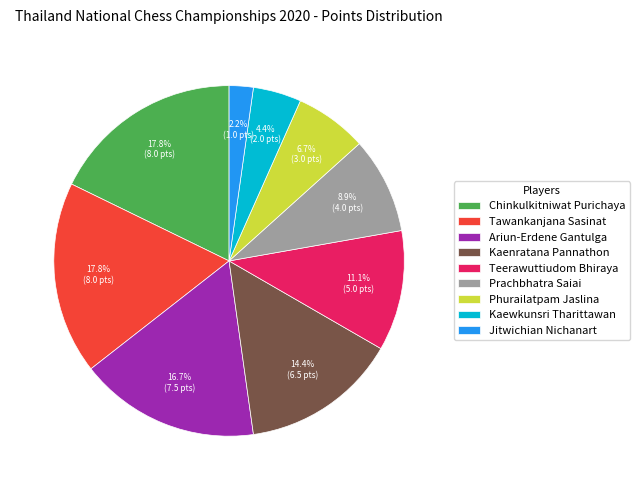

What percentage do Teerawuttiudom Bhiraya and Chinkulkitniwat Purichaya together represent?

28.9%